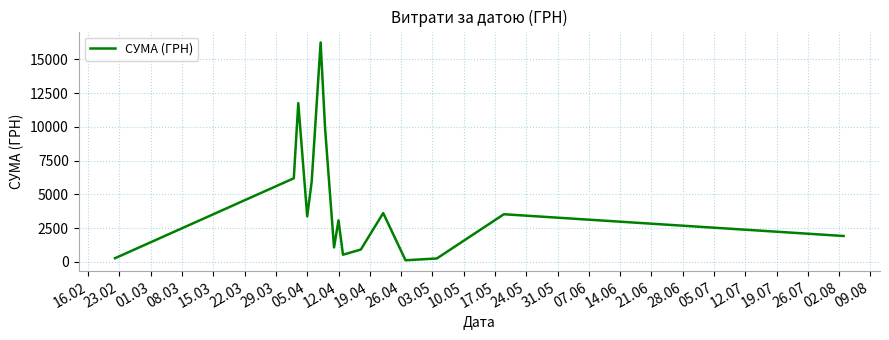

What is the difference between the maximum and minimum values?

16137.7